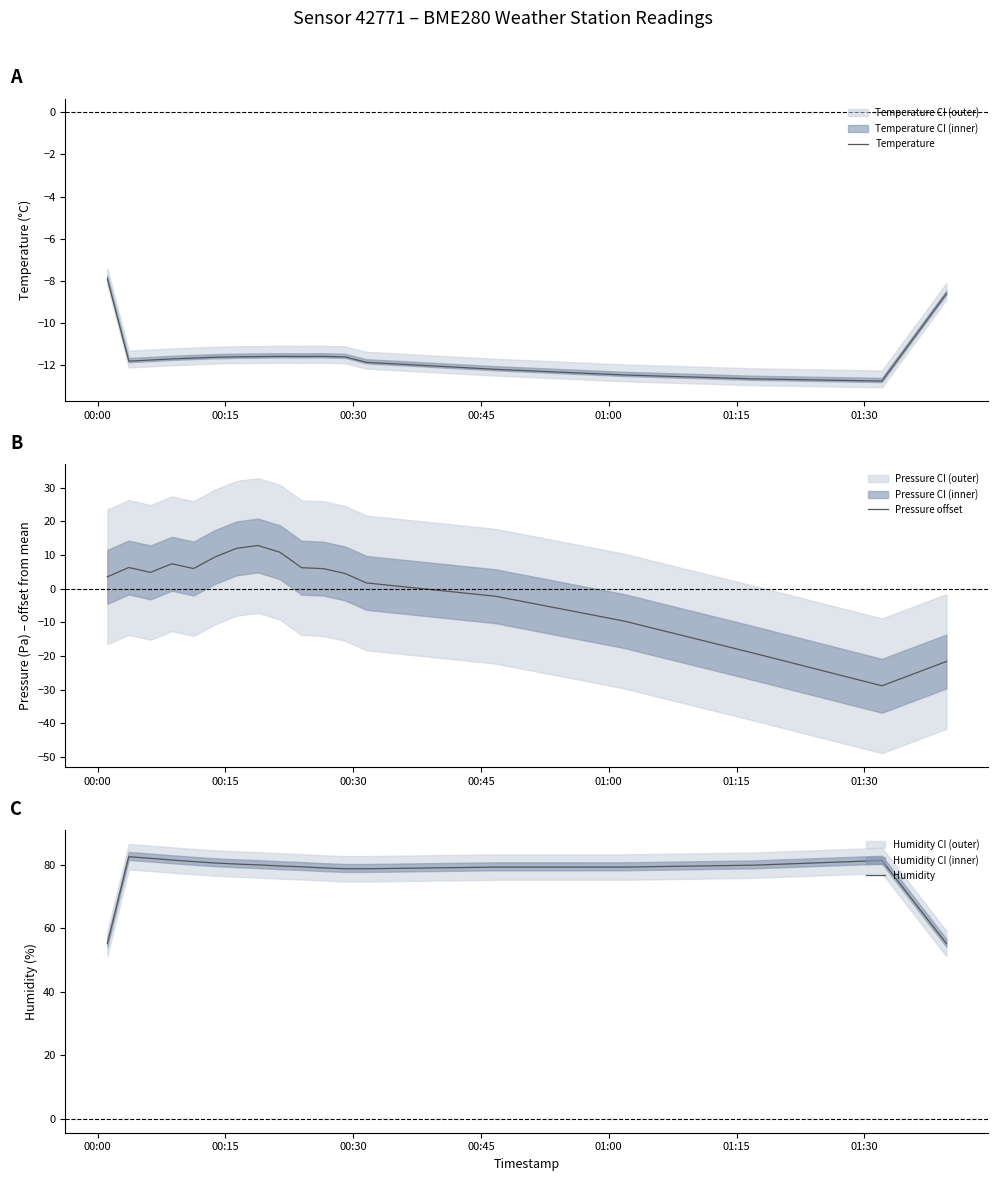

What is the maximum value shown in the chart?

82.5